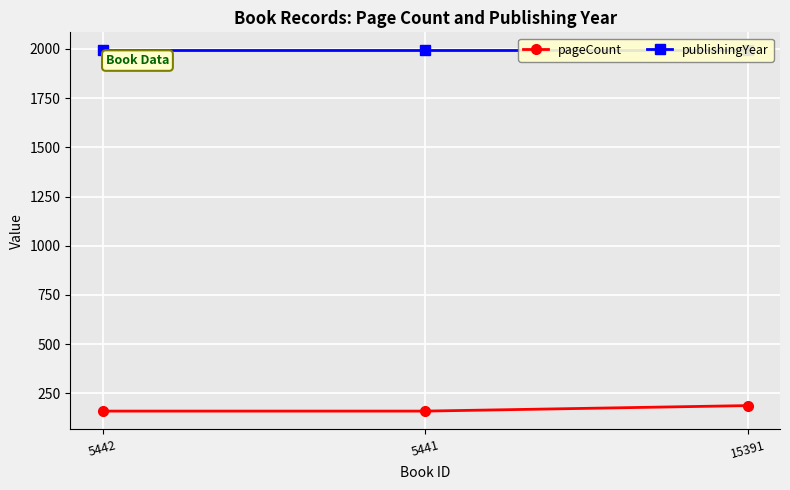

What is the label of the 3rd point from the left?

15391